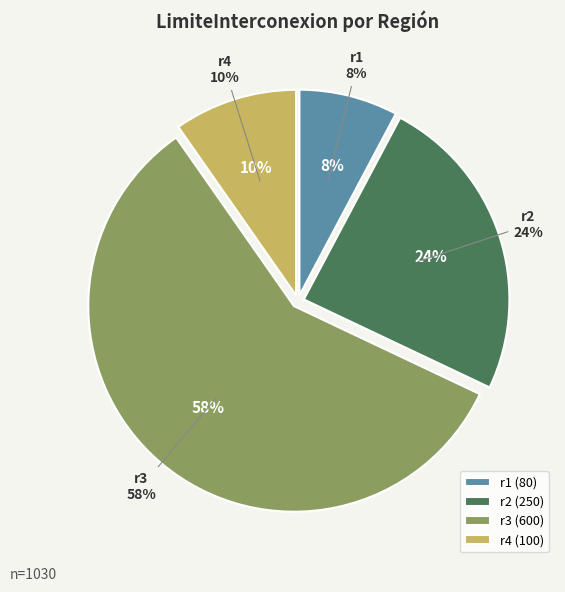

True or false: r2 accounts for 12% of the total.

False